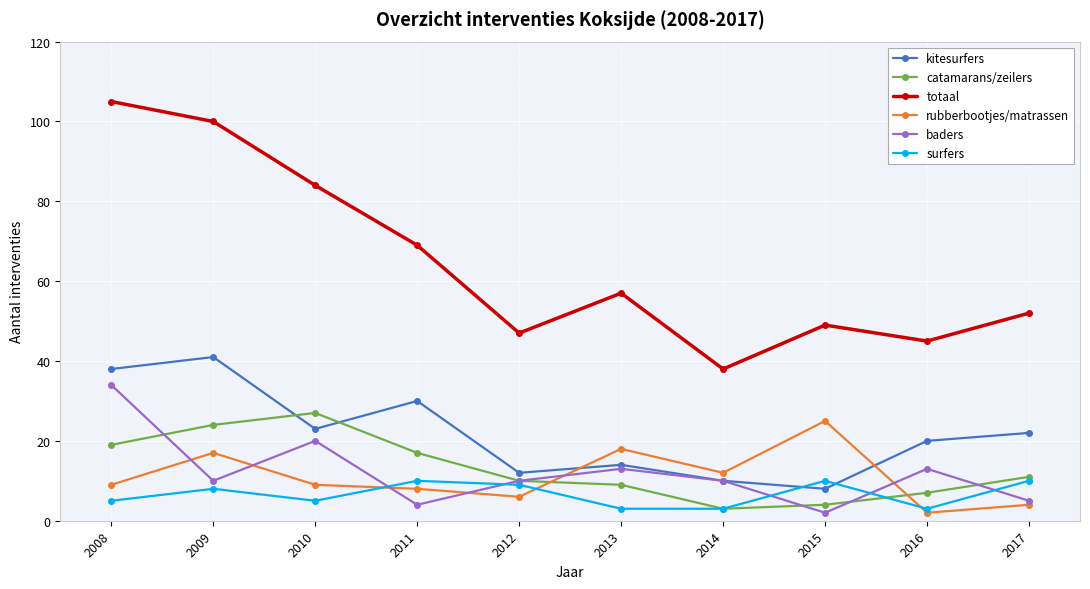

What is the minimum value shown in the chart?

2